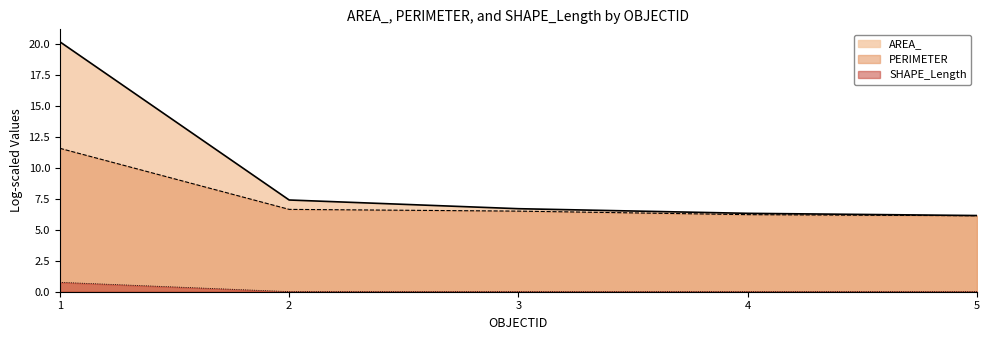

True or false: AREA_ has a value of 3.2 at 5.

False